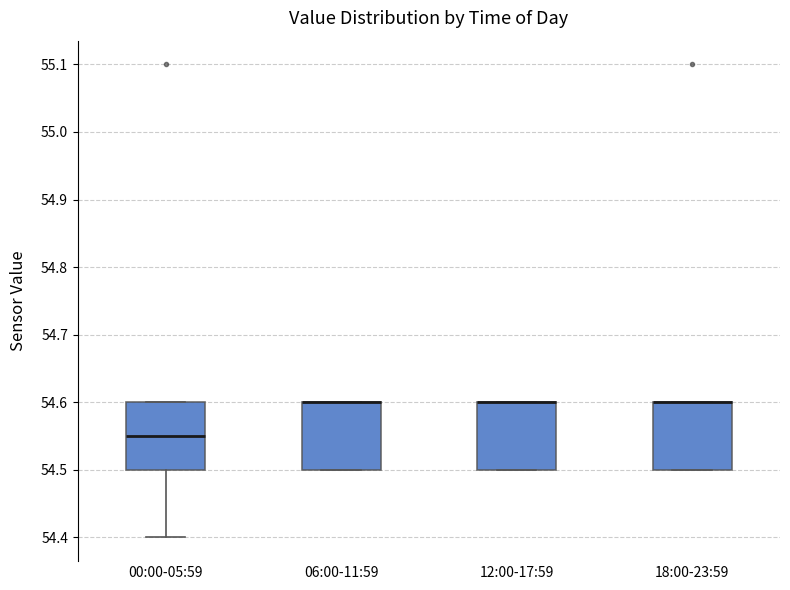

Reading left to right, transcribe this box plot: for each box, give where its median line is, the range the box spans, and where its two whiskers end, as read against the y-axis. The values are not printed on the chart, so give them approximately, as read against the axis.

00:00-05:59: median 54.55, box 54.50 to 54.60, whiskers 54.40 to 54.60
06:00-11:59: median 54.60 (drawn on the box's upper edge), box 54.50 to 54.60, whiskers 54.50 to 54.60
12:00-17:59: median 54.60 (drawn on the box's upper edge), box 54.50 to 54.60, whiskers 54.50 to 54.60
18:00-23:59: median 54.60 (drawn on the box's upper edge), box 54.50 to 54.60, whiskers 54.50 to 54.60